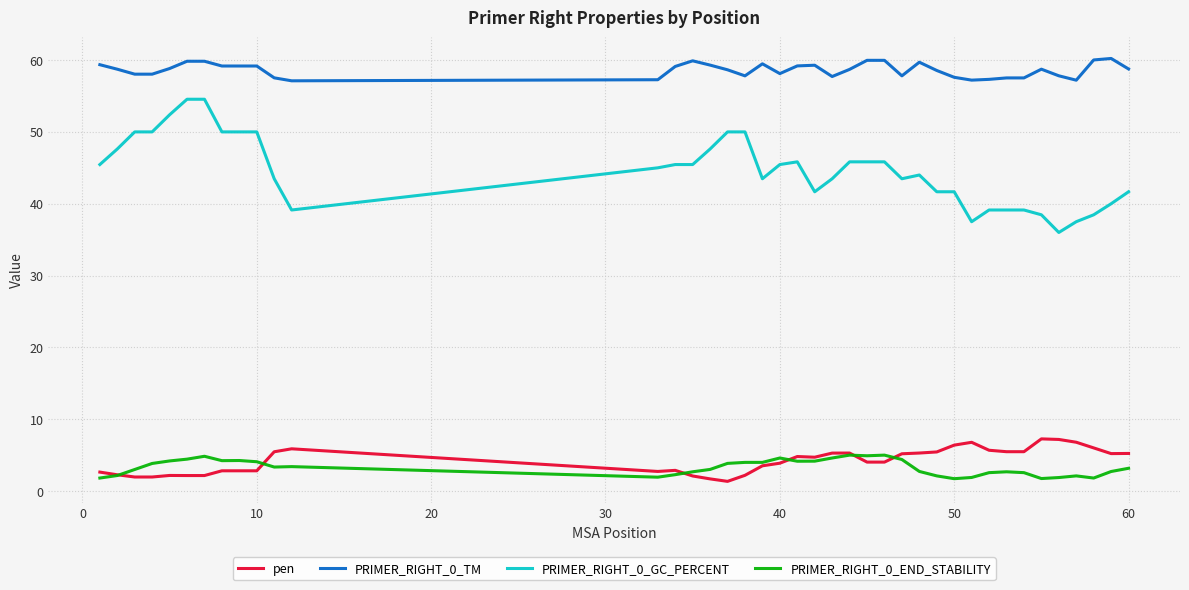

True or false: pen has more than 0 points higher than both neighbors.

True